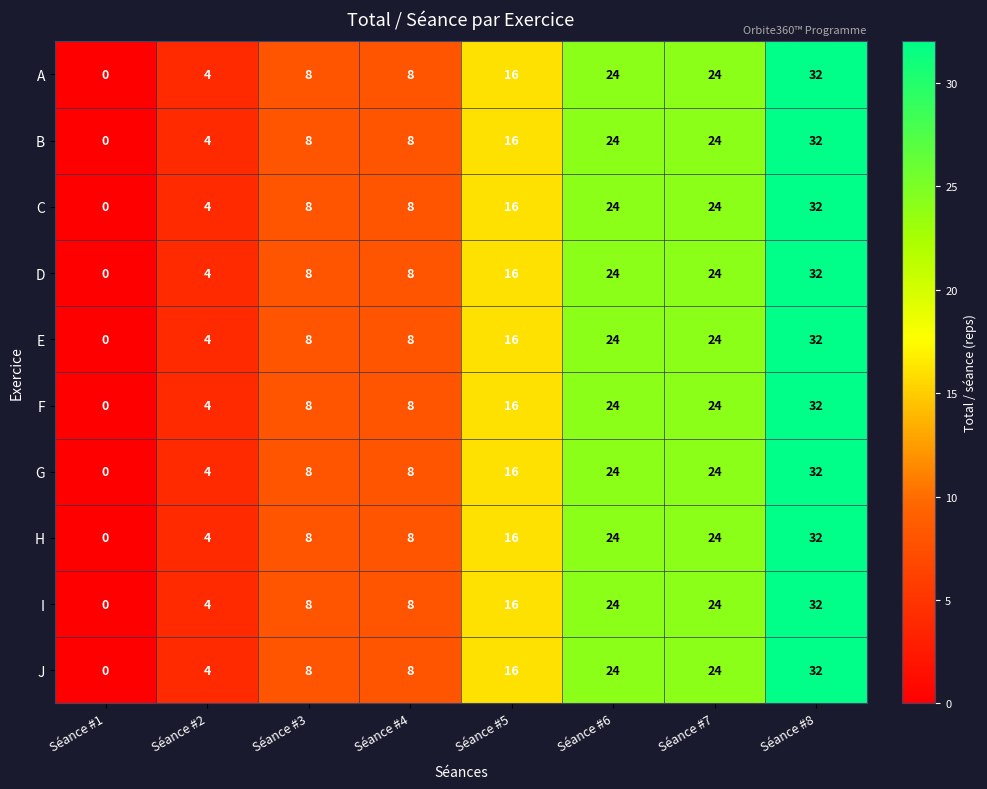

Count the number of data series in this chart.

10